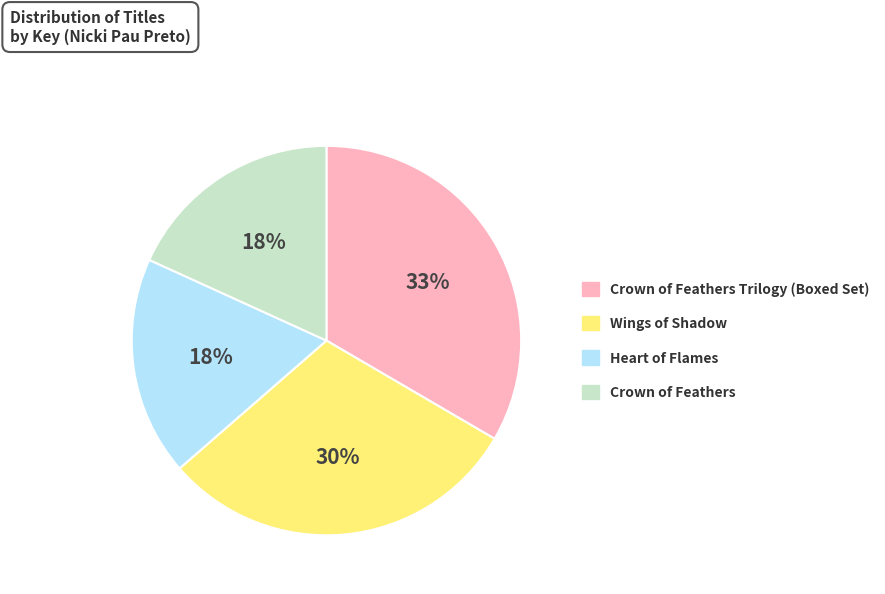

Approximately how many times larger is the value at Wings of Shadow compared to Heart of Flames?

1.7